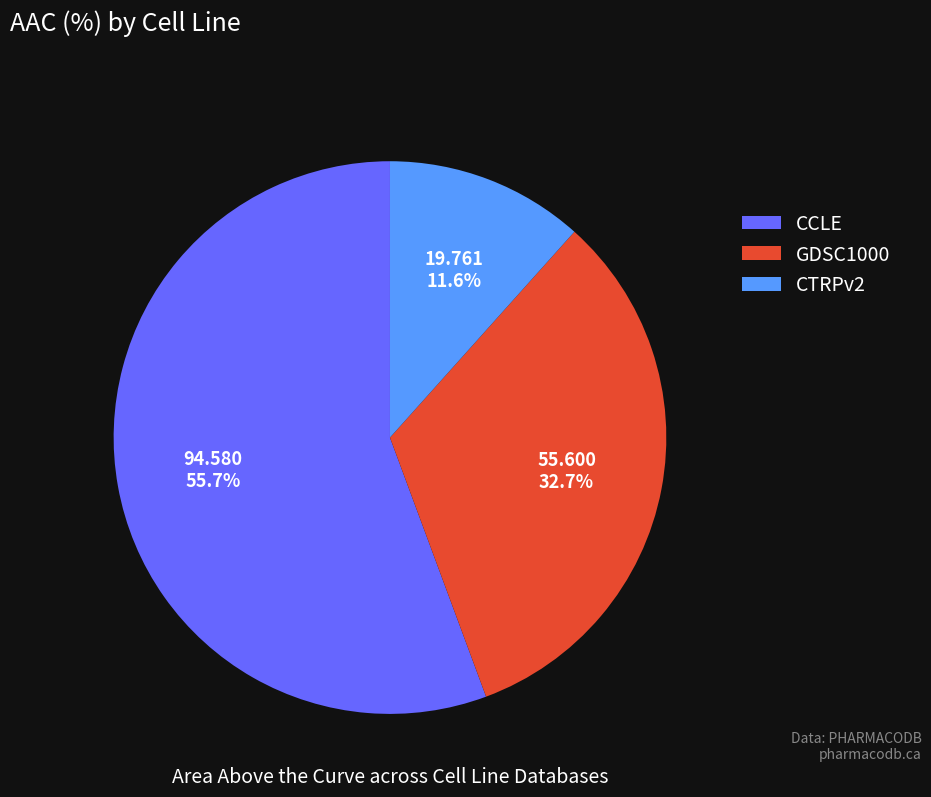

Does CCLE represent more than half of the total?

Yes